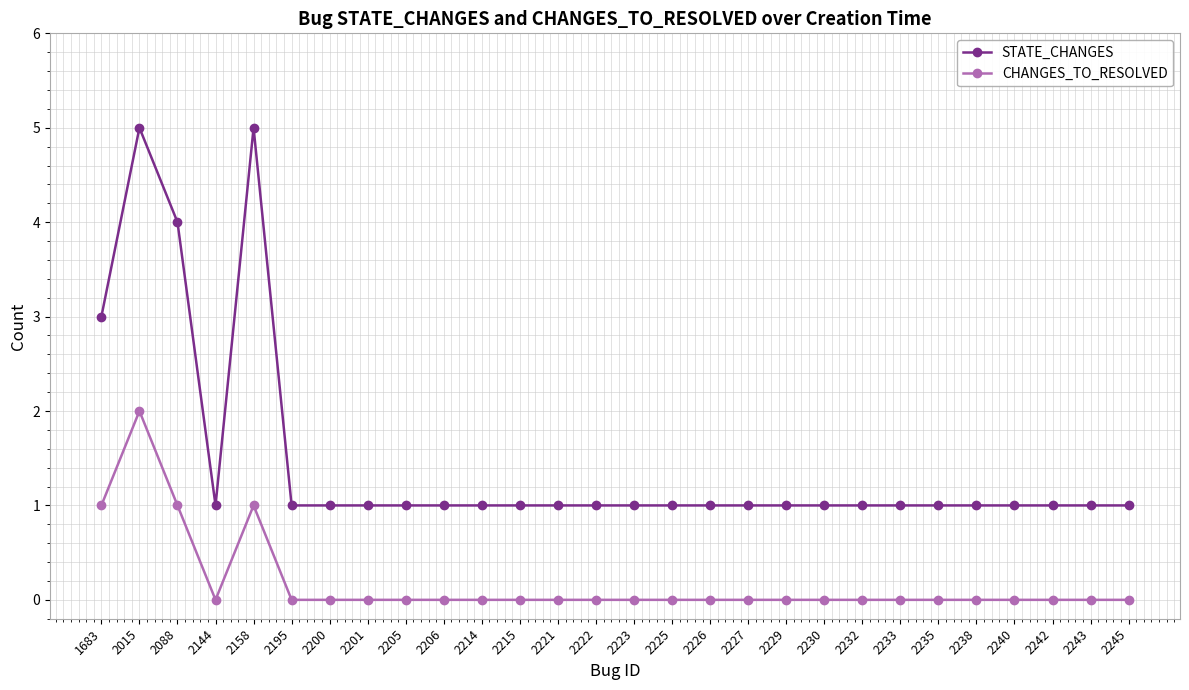

The value of CHANGES_TO_RESOLVED at 2225 is 1. True or false?

False